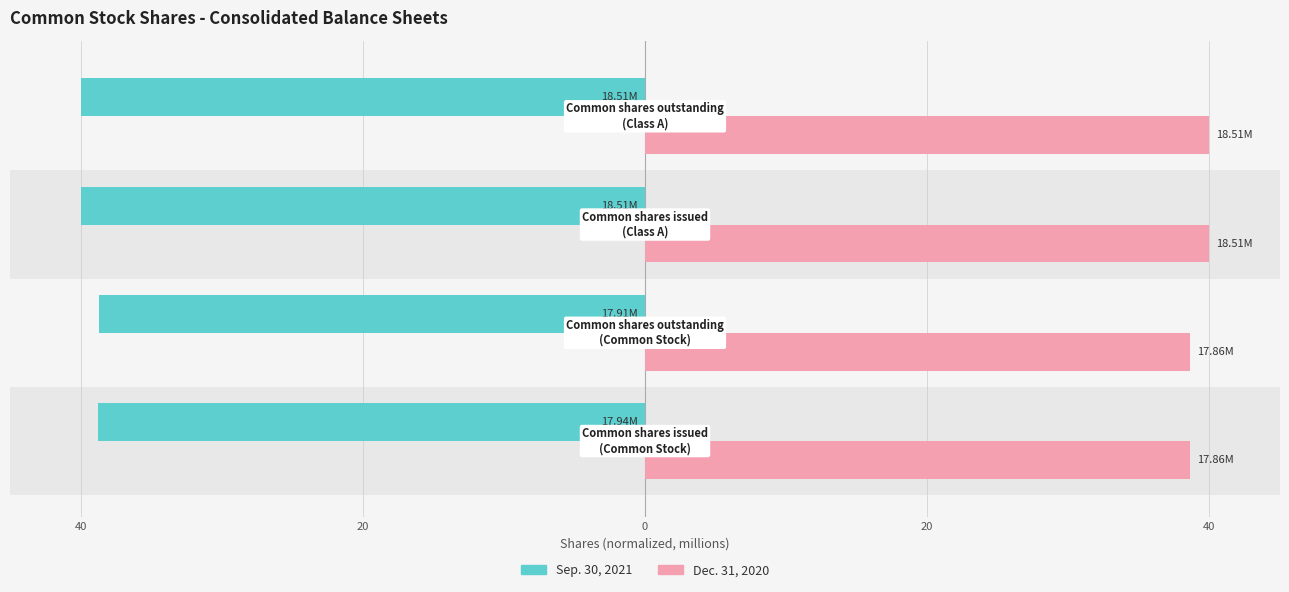

How many bars are there in total?

8